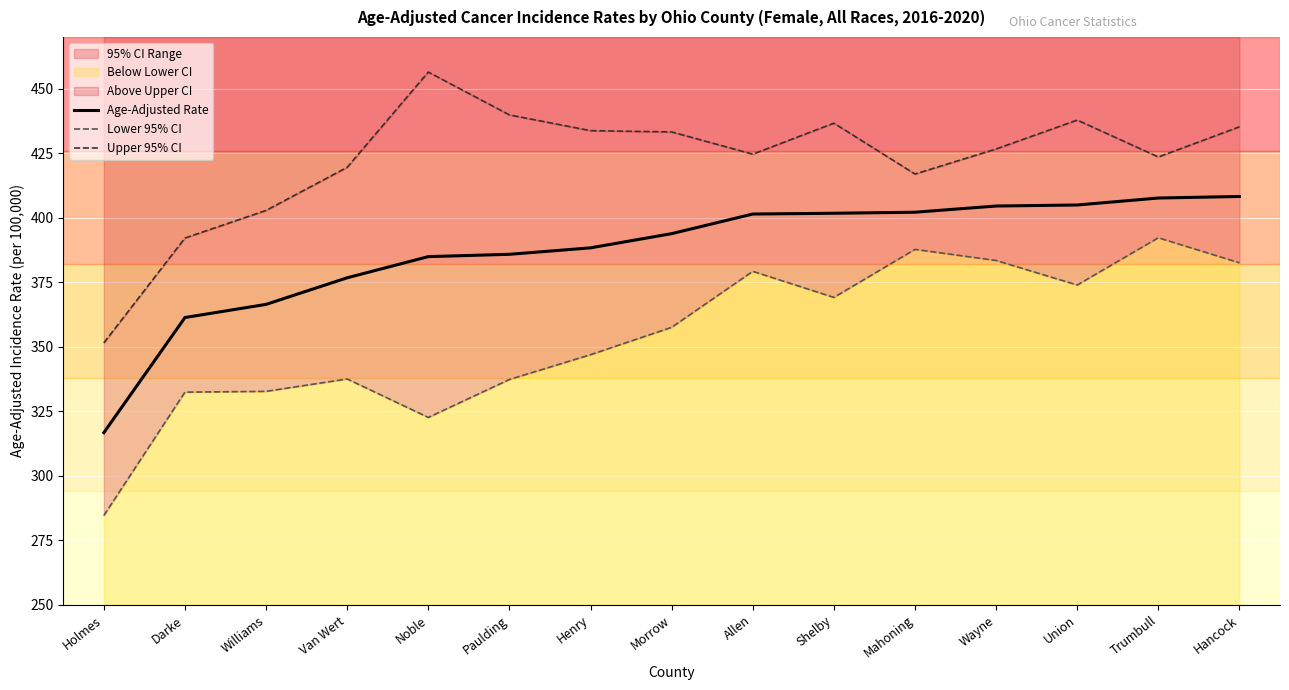

How many values in the Age-Adjusted Rate series are below 393?

7